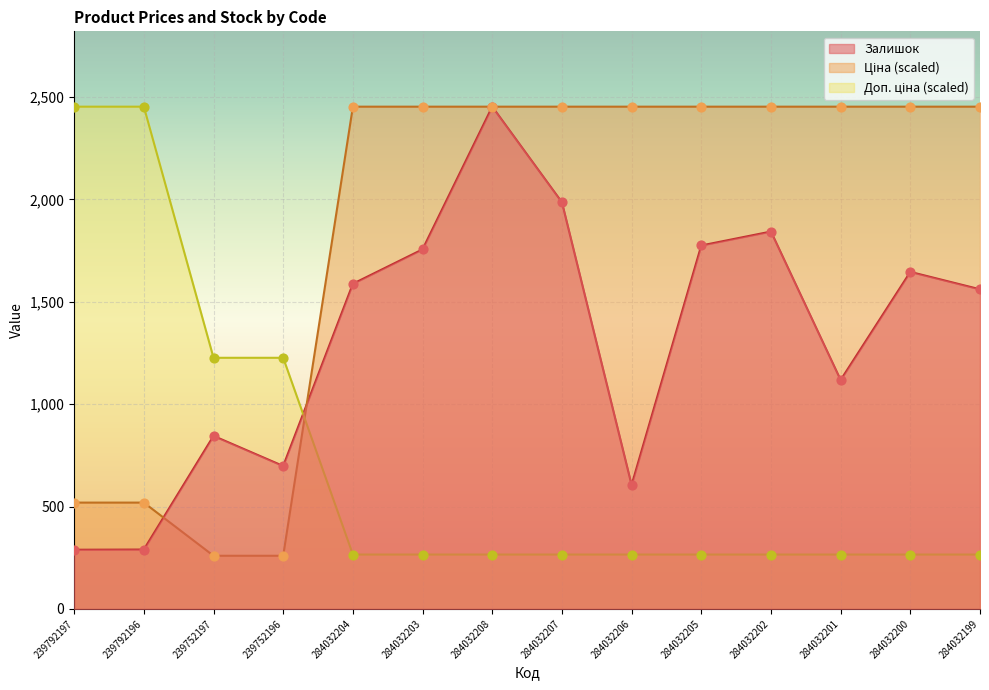

Which series has the largest total across all categories?

Ціна